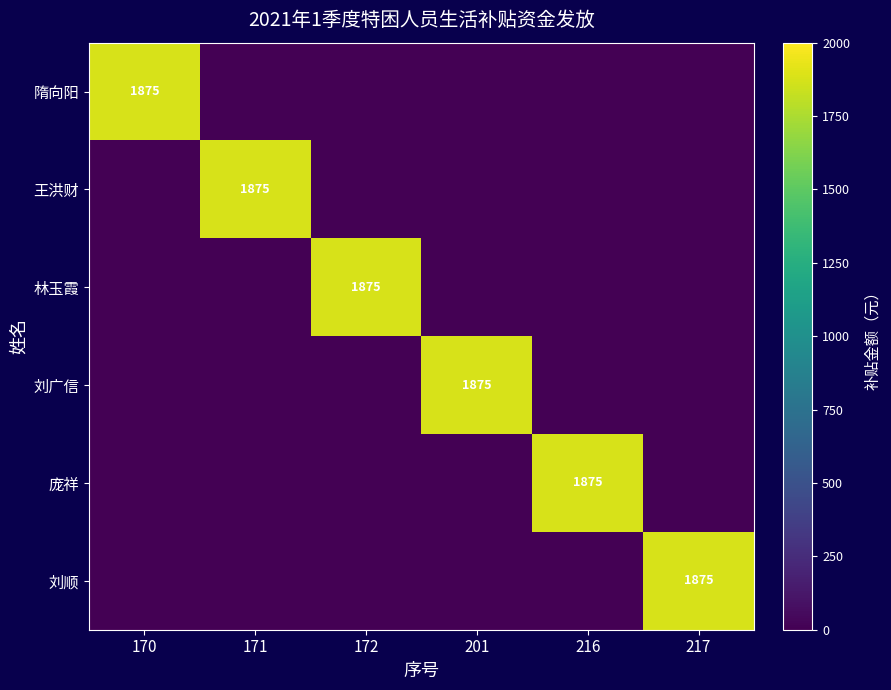

Which has a higher value, 201 or 216?

201